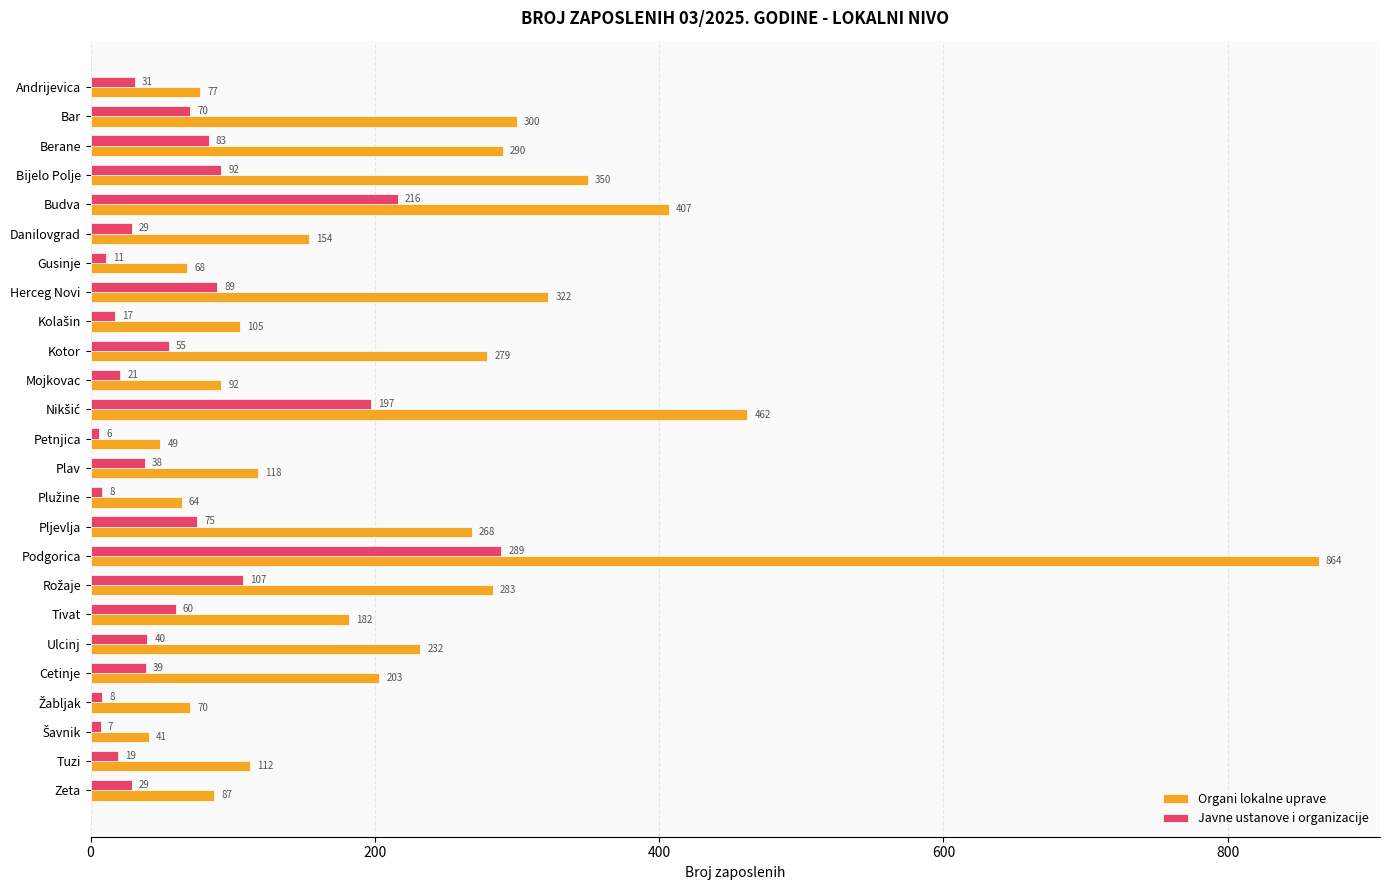

List the series in order of their overall mean, highest first.

Organi lokalne uprave, Javne ustanove i organizacije